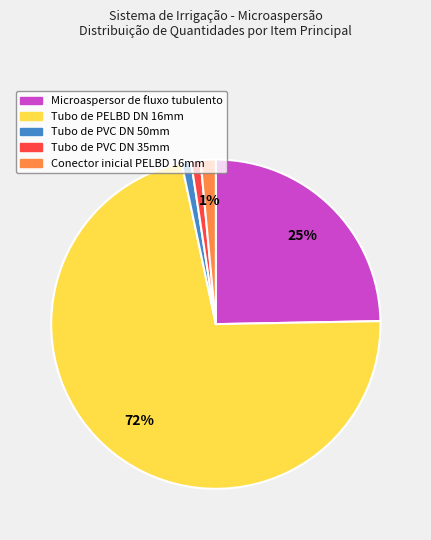

To the nearest percent, what is the difference between the largest and smallest slice percentages?

71%